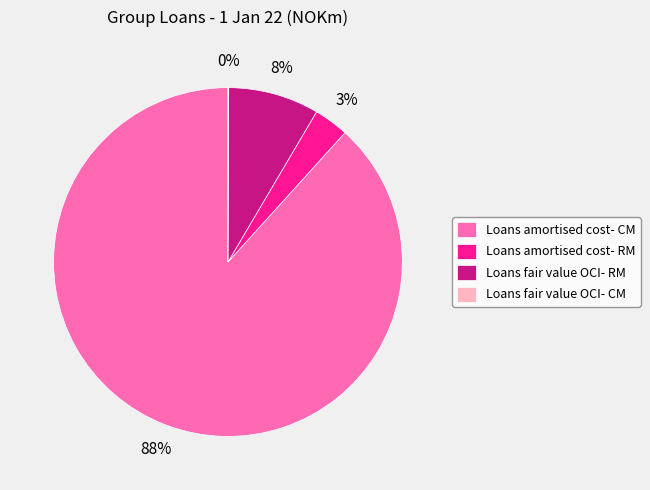

The Loans amortised cost- CM slice represents 88% of the pie. True or false?

True